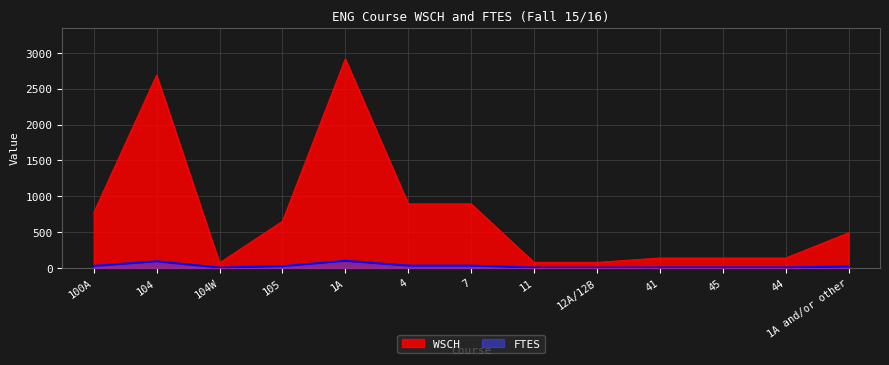

What is the label of the 11th point from the left?

45